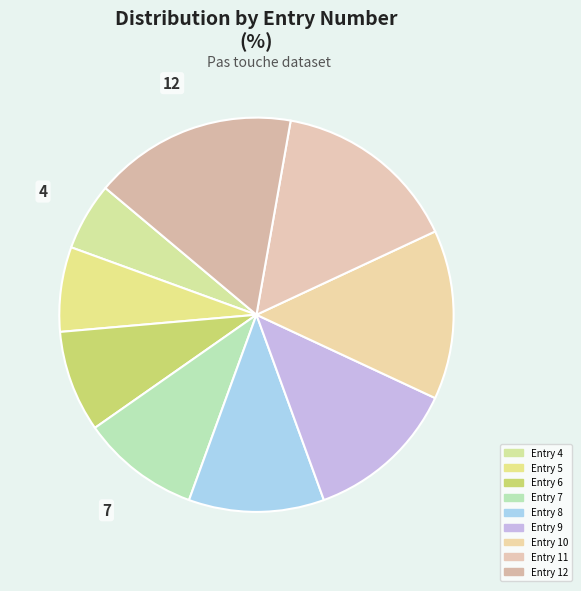

Rank the categories by value from lowest to highest.

4, 5, 6, 7, 8, 9, 10, 11, 12